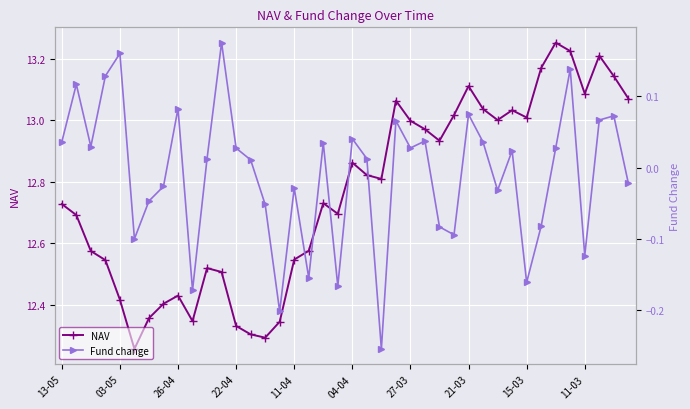

Where is the first local maximum for NAV?

26-04